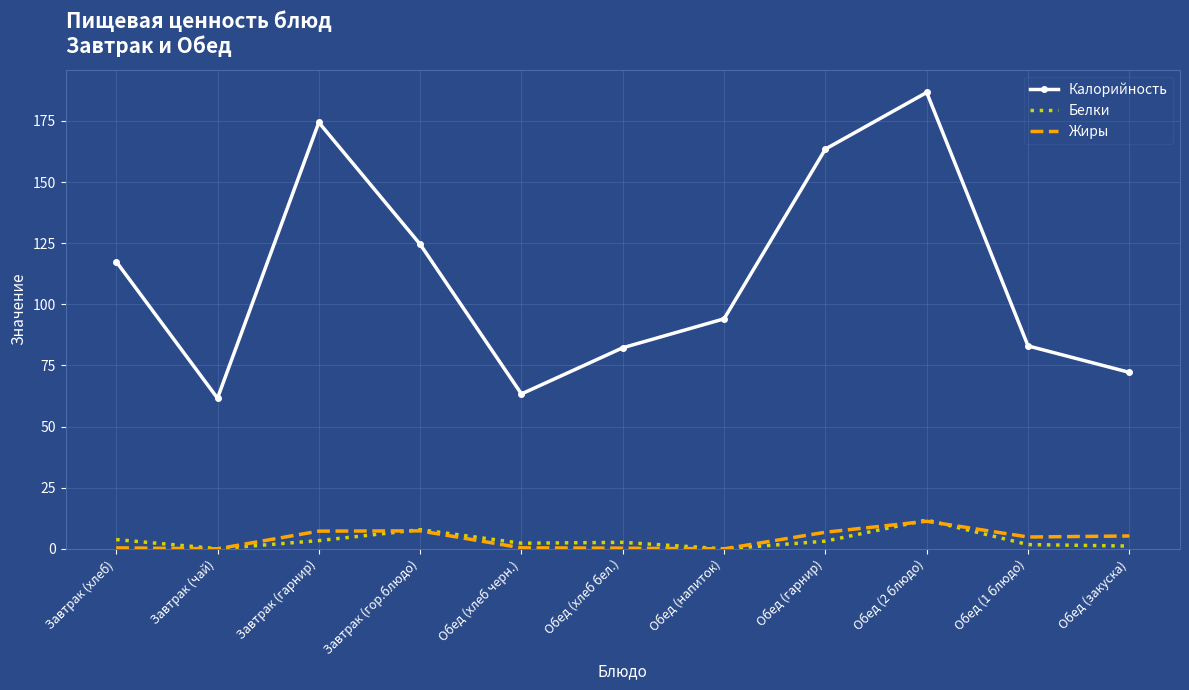

What are all the series names shown in the legend?

Калорийность, Белки, Жиры